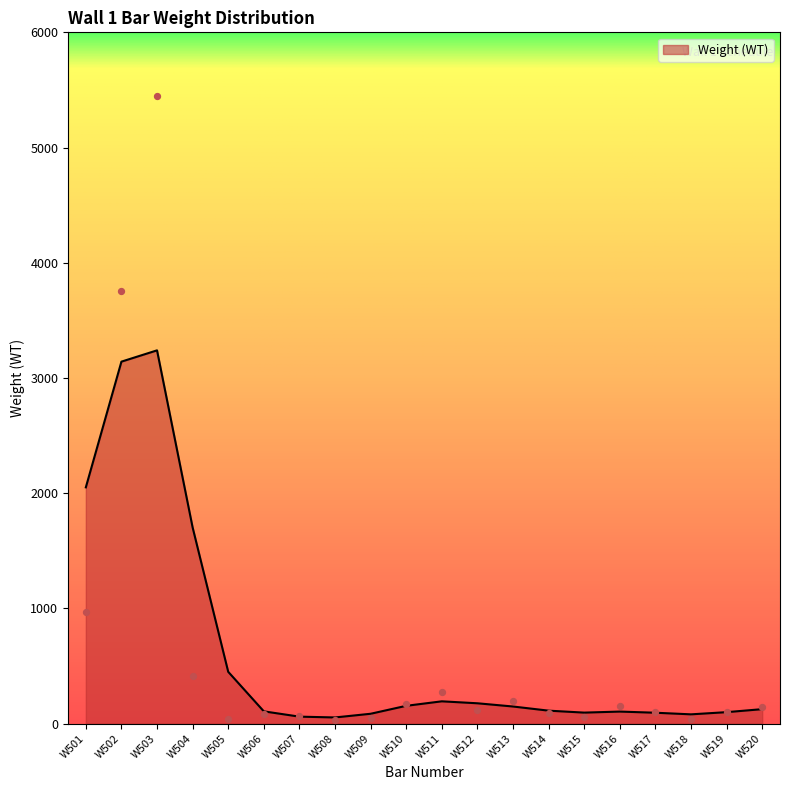

Between W520 and W502, which is larger?

W502